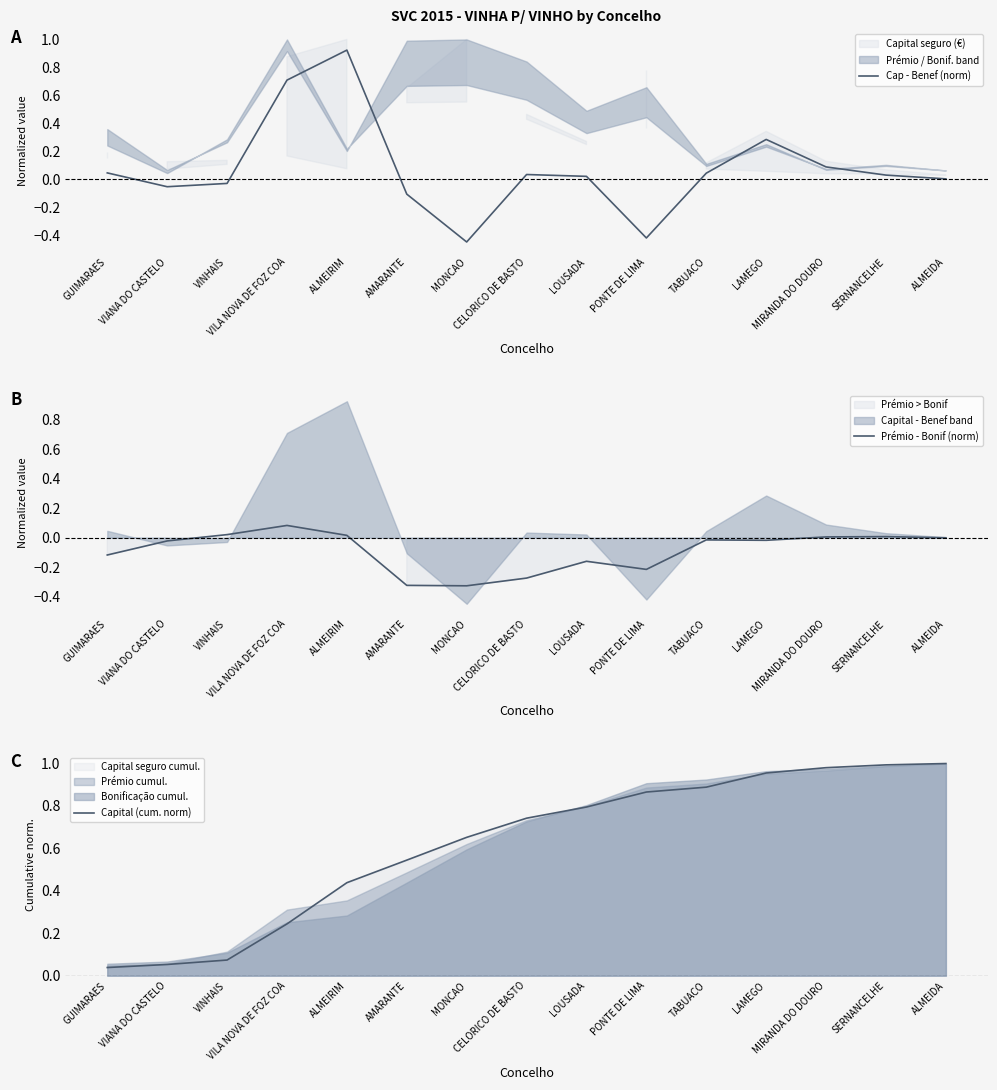

True or false: Cap - Benef (norm) and Capital (cum. norm) cross at least once.

True